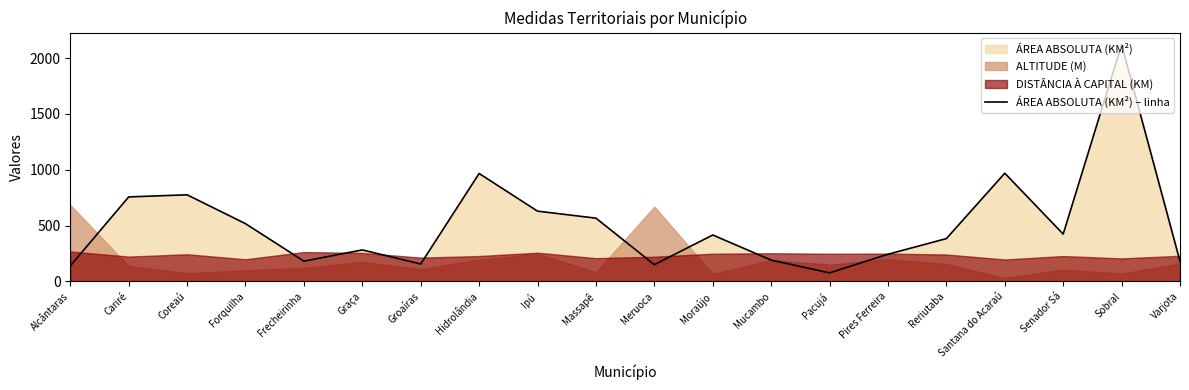

What value does the data have at Massapê?

566.6